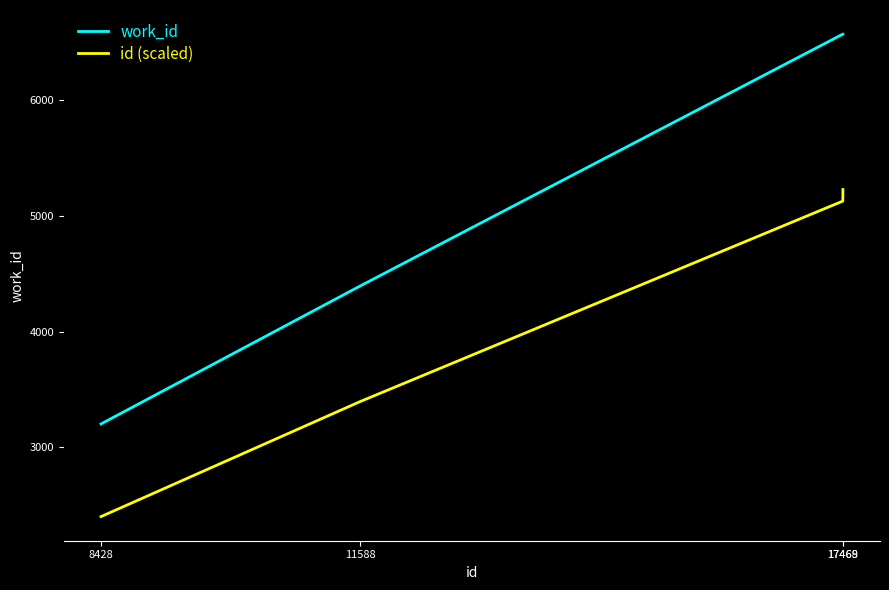

True or false: id (scaled) and work_id intersect in this chart.

False